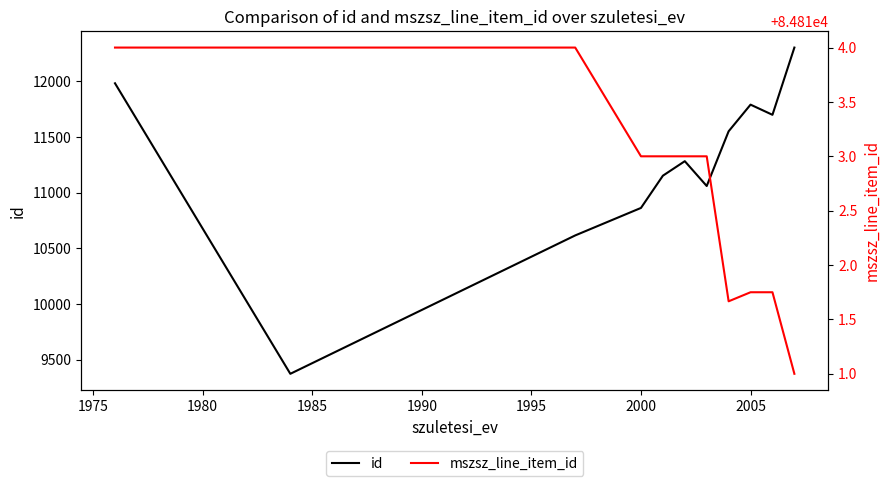

How many lines are shown in the chart?

2